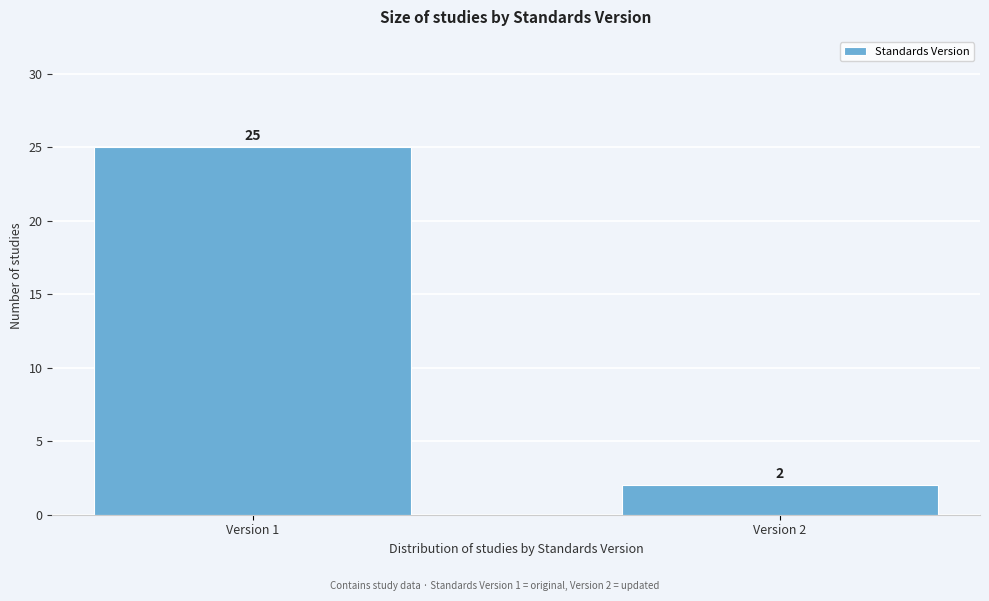

Reading left to right, extract all data points from this chart.

Version 1=25	Version 2=2